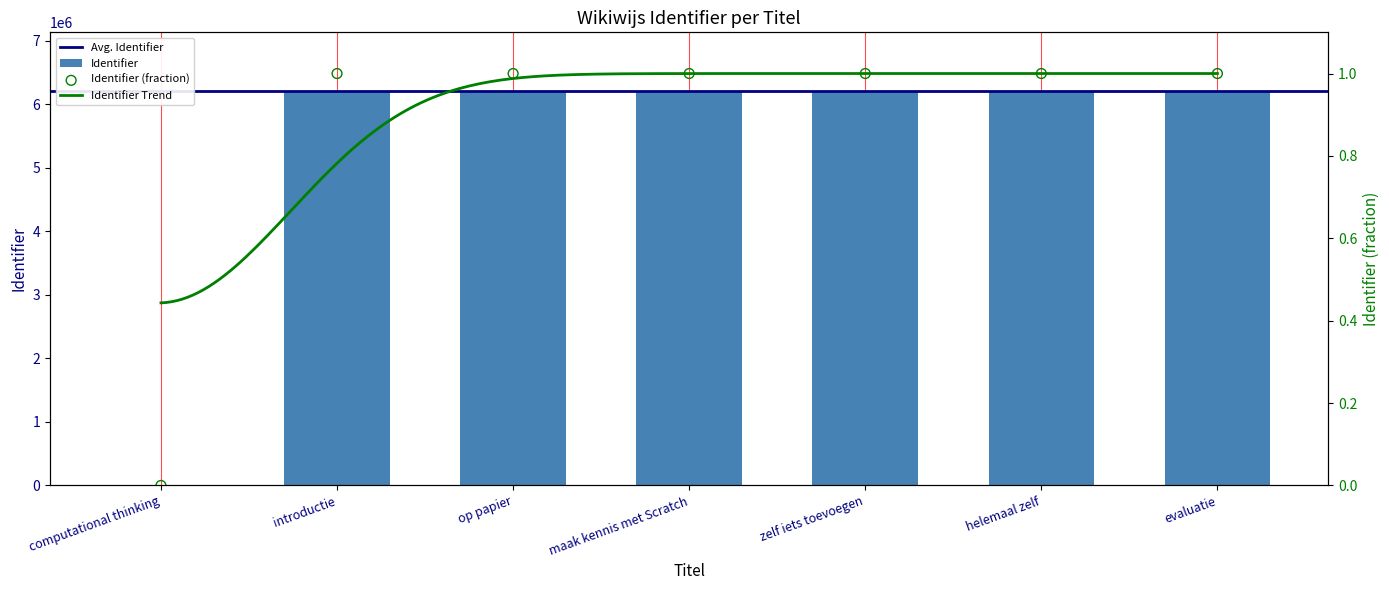

What is the ratio of the value at introductie to the value at evaluatie?

1.0